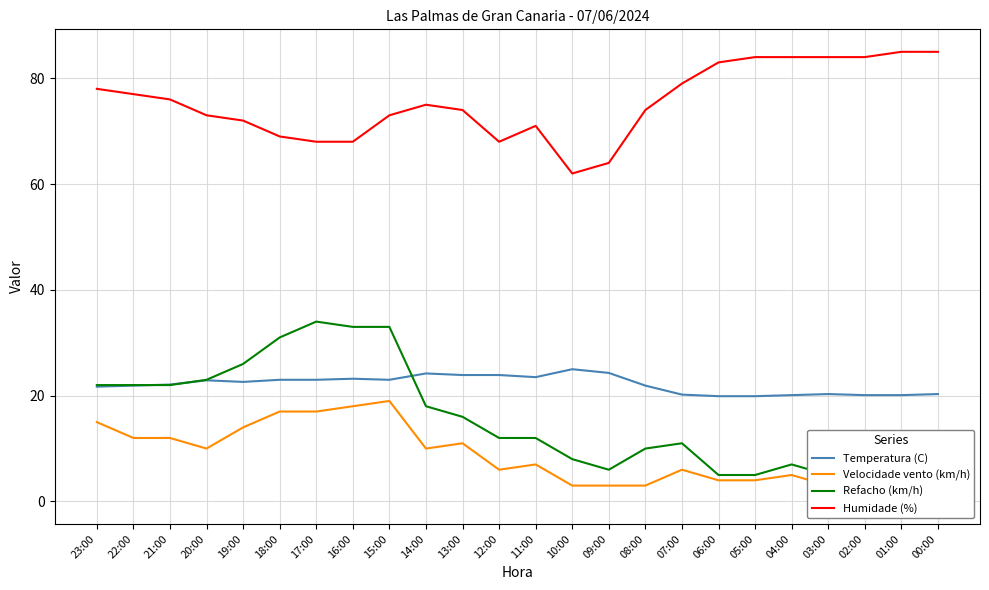

What is the spread (max minus min) of values at 09:00?

61.0